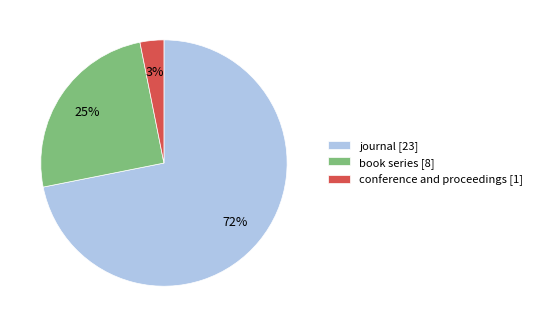

To the nearest percent, what is the difference between the book series [8] and conference and proceedings [1] slice percentages?

22%